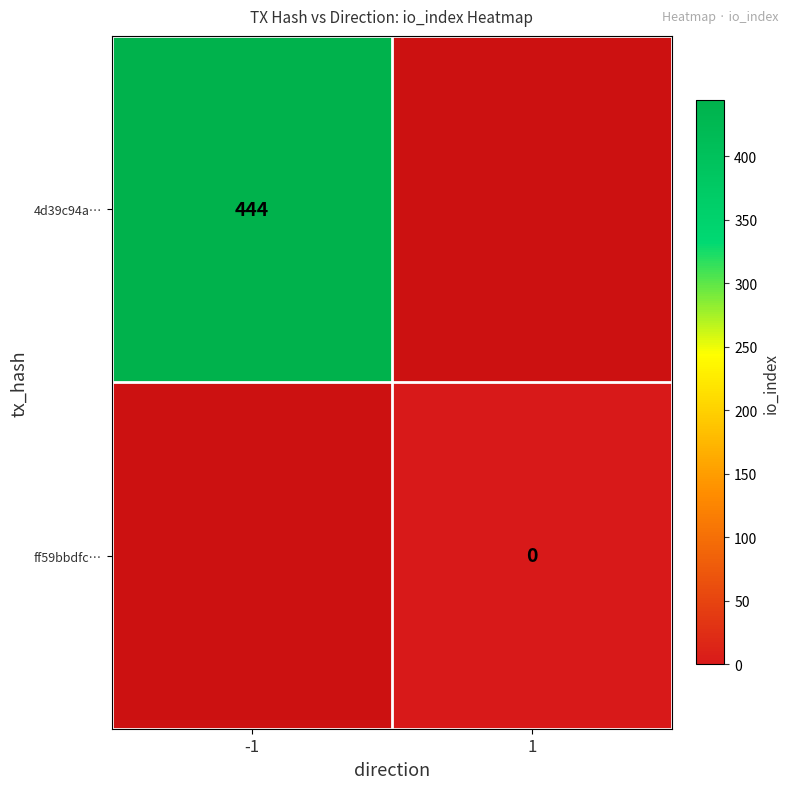

Is the value of ff59bbdfc… at 1 greater than the value of 4d39c94a… at -1?

No